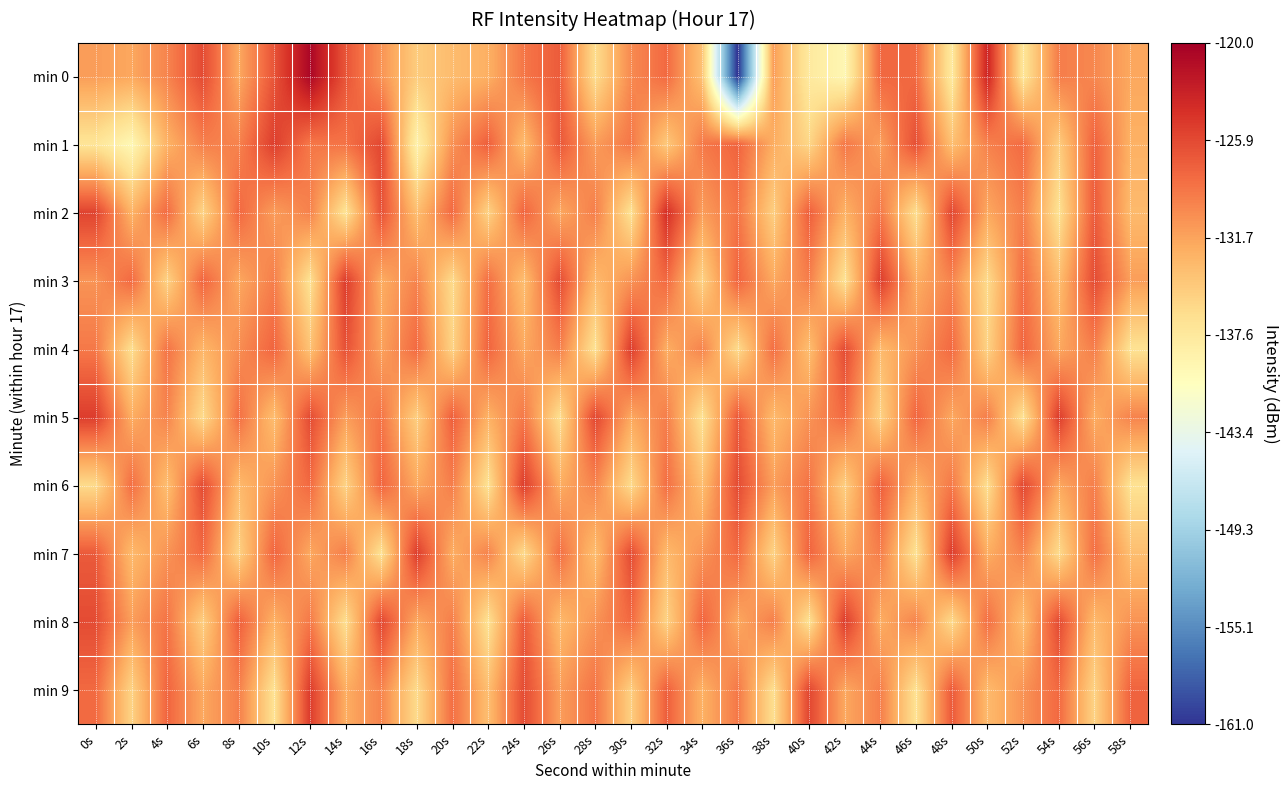

Which has a higher value, 2s or 16s?

16s